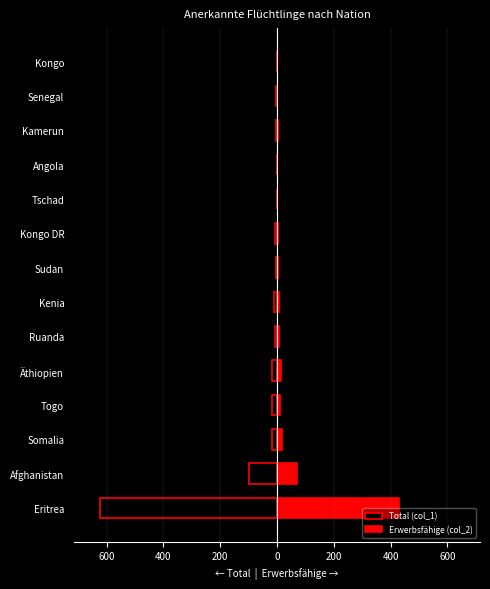

True or false: Erwerbsfähige (col_2) has a value of 2 at Kenia.

False